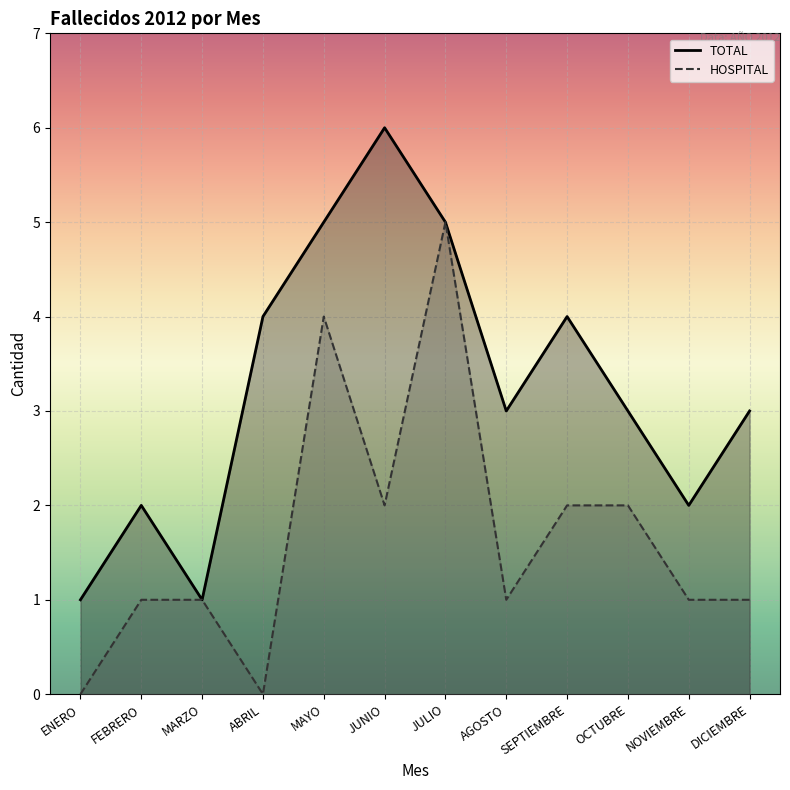

True or false: TOTAL and HOSPITAL cross at least once.

False